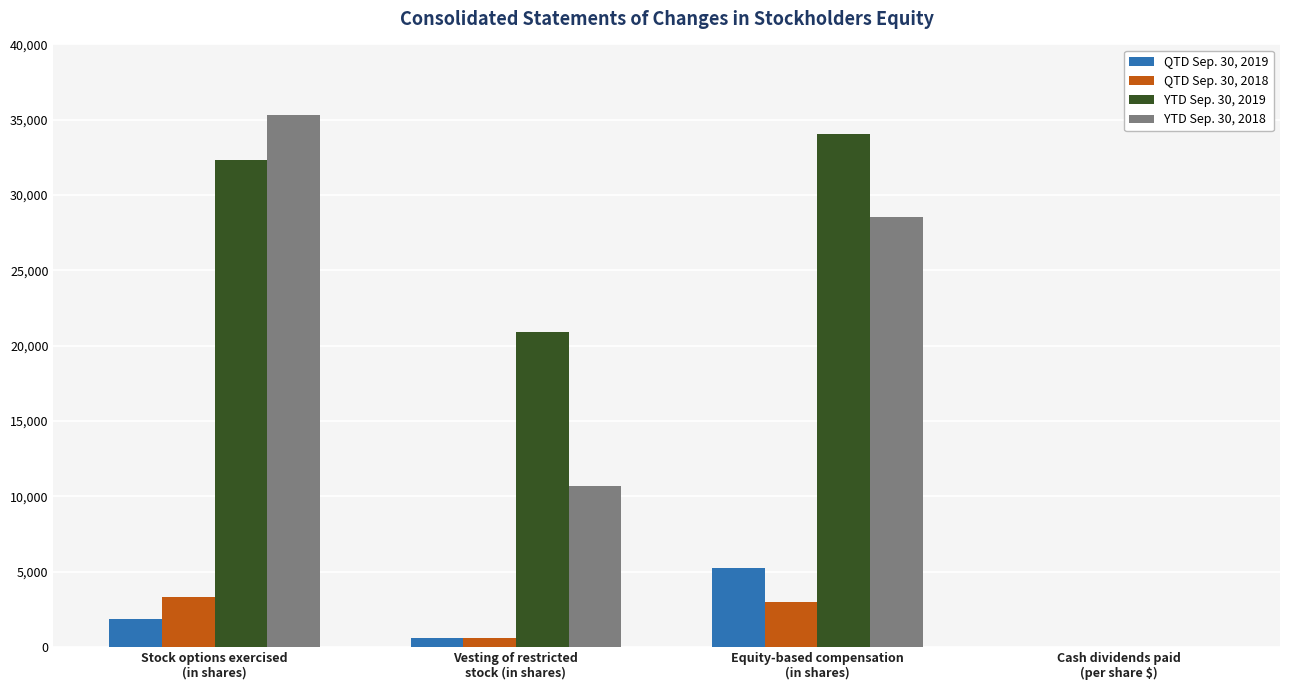

Count the number of data series in this chart.

4